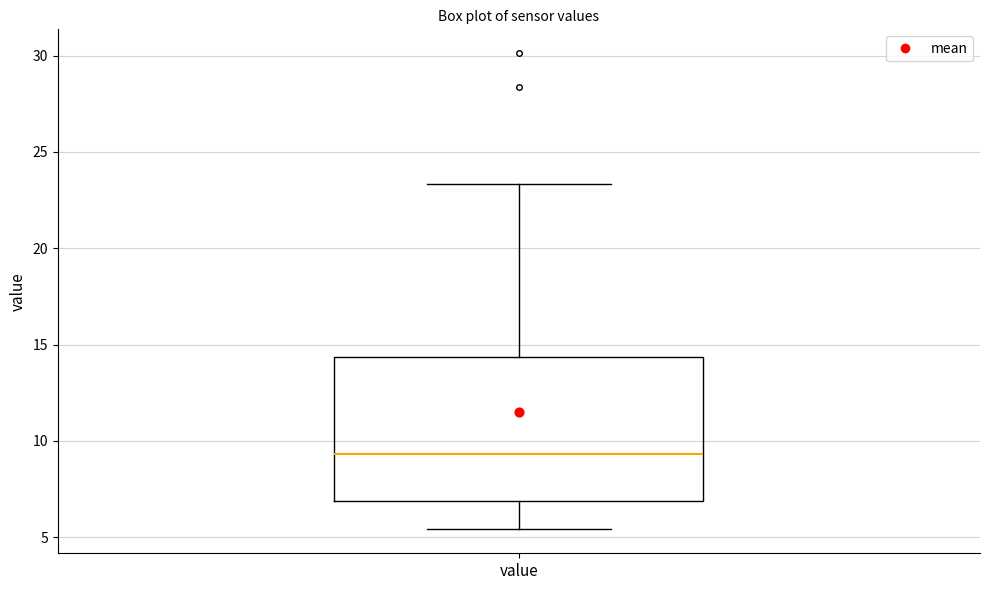

Transcribe this box plot: give where the median line is, the range the box spans, and where the two whiskers end, as read against the y-axis. The values are not printed on the chart, so give them approximately, as read against the axis.

median 9.5, box 7.0 to 14.5, whiskers 5.5 to 23.5